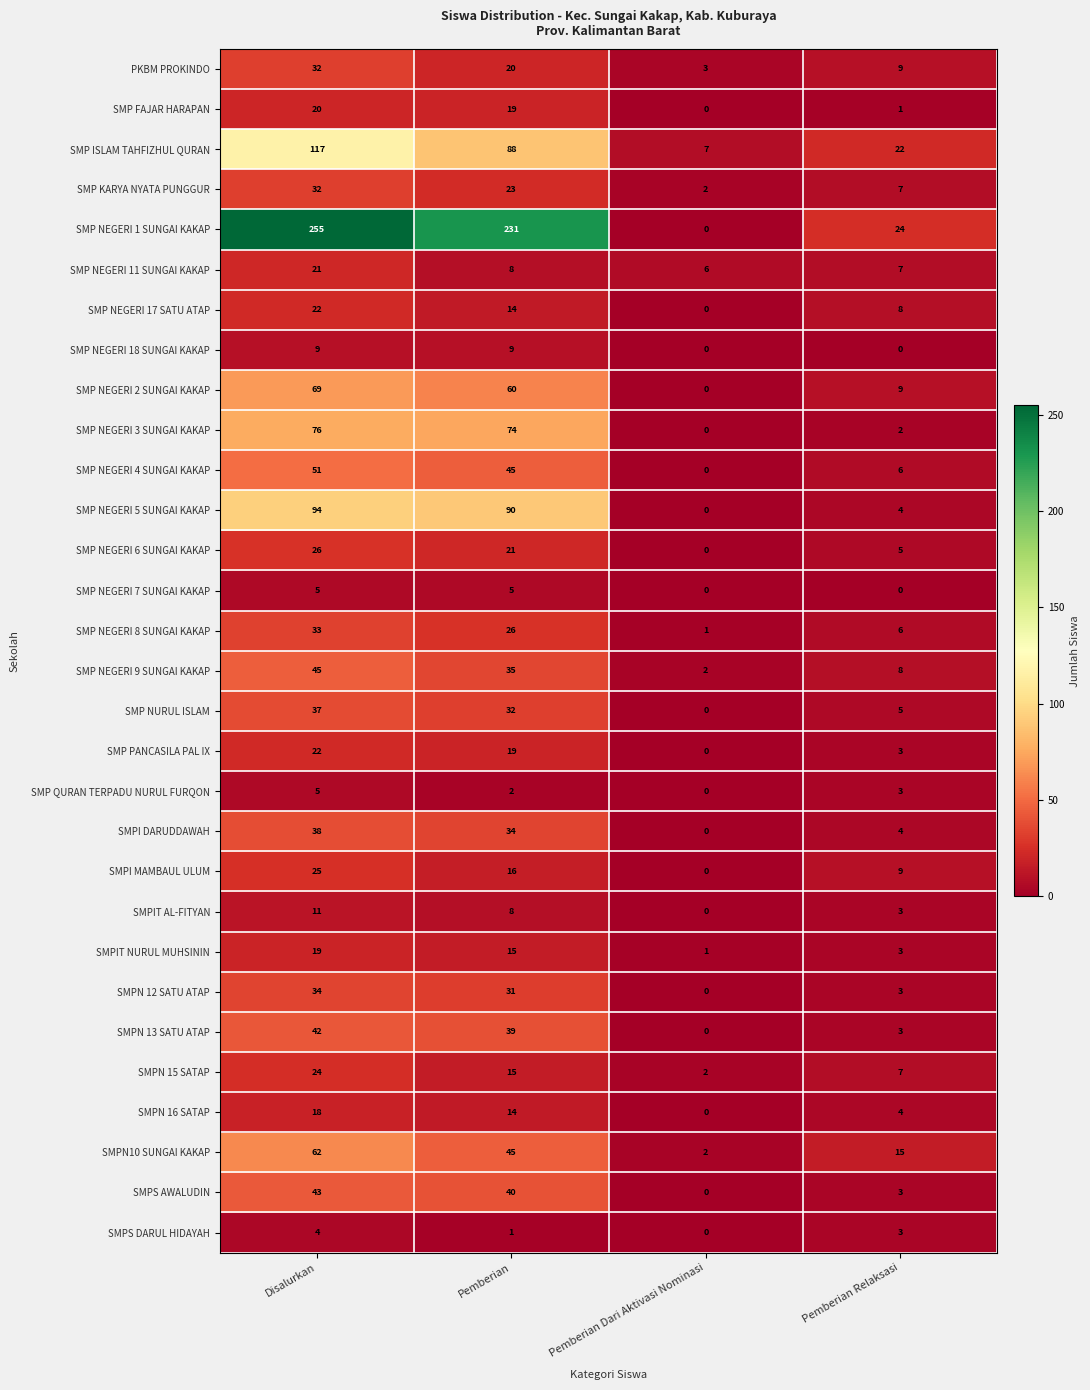

The SMP PANCASILA PAL IX series shows 19 at Pemberian. True or false?

True